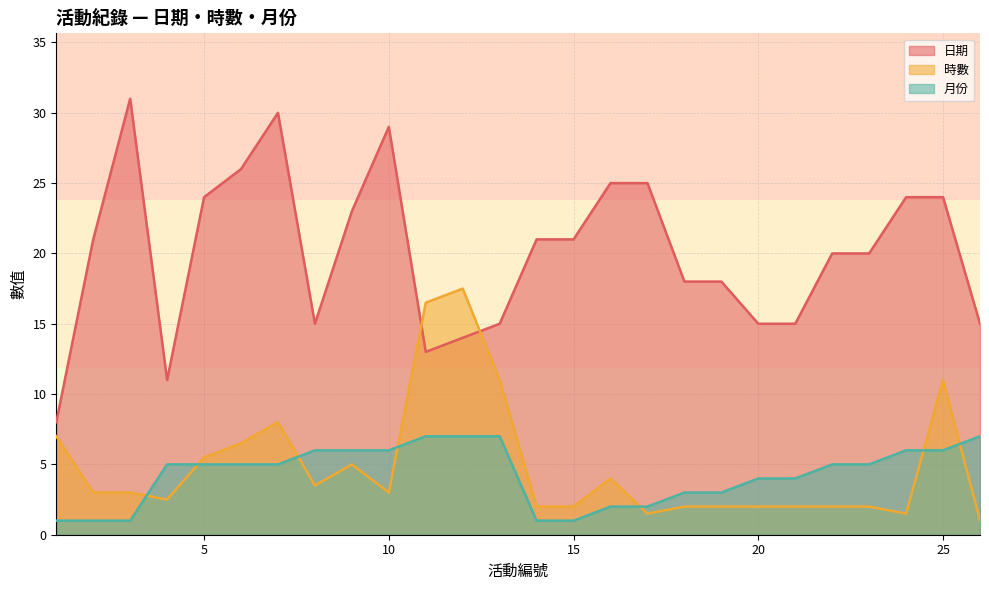

At which category does 日期 reach its first local peak?

3